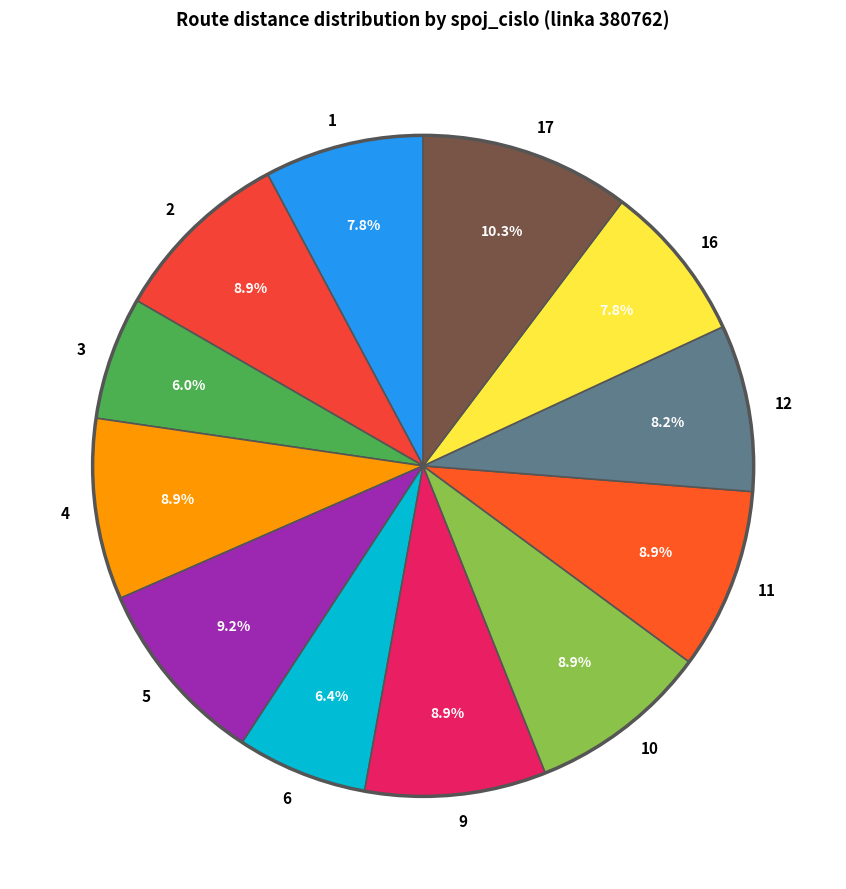

What percentage is the 16 slice, to the nearest percent?

8%